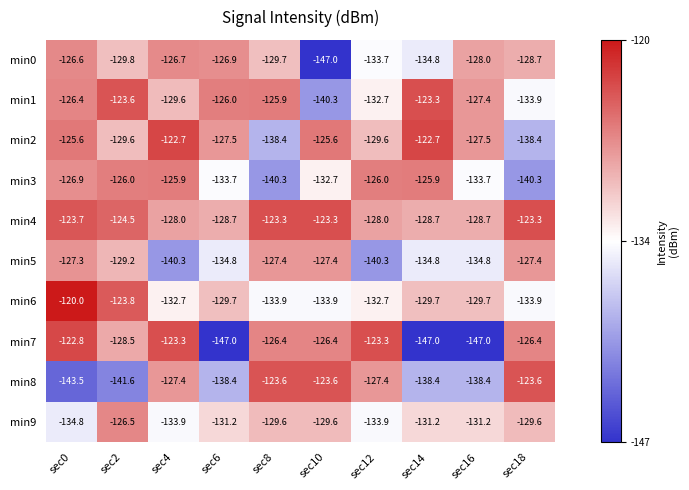

How many data points in min6 are less than -129?

8